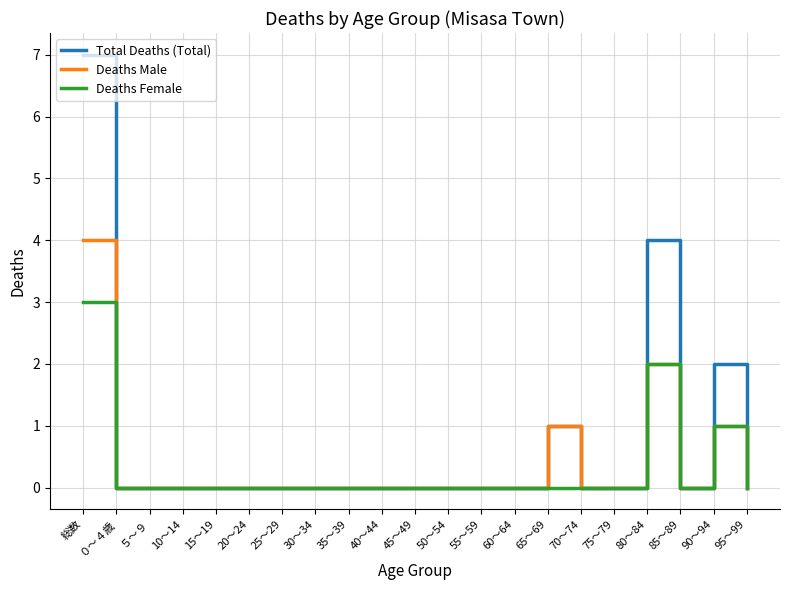

What is the highest value of the Total Deaths (Total) series?

7